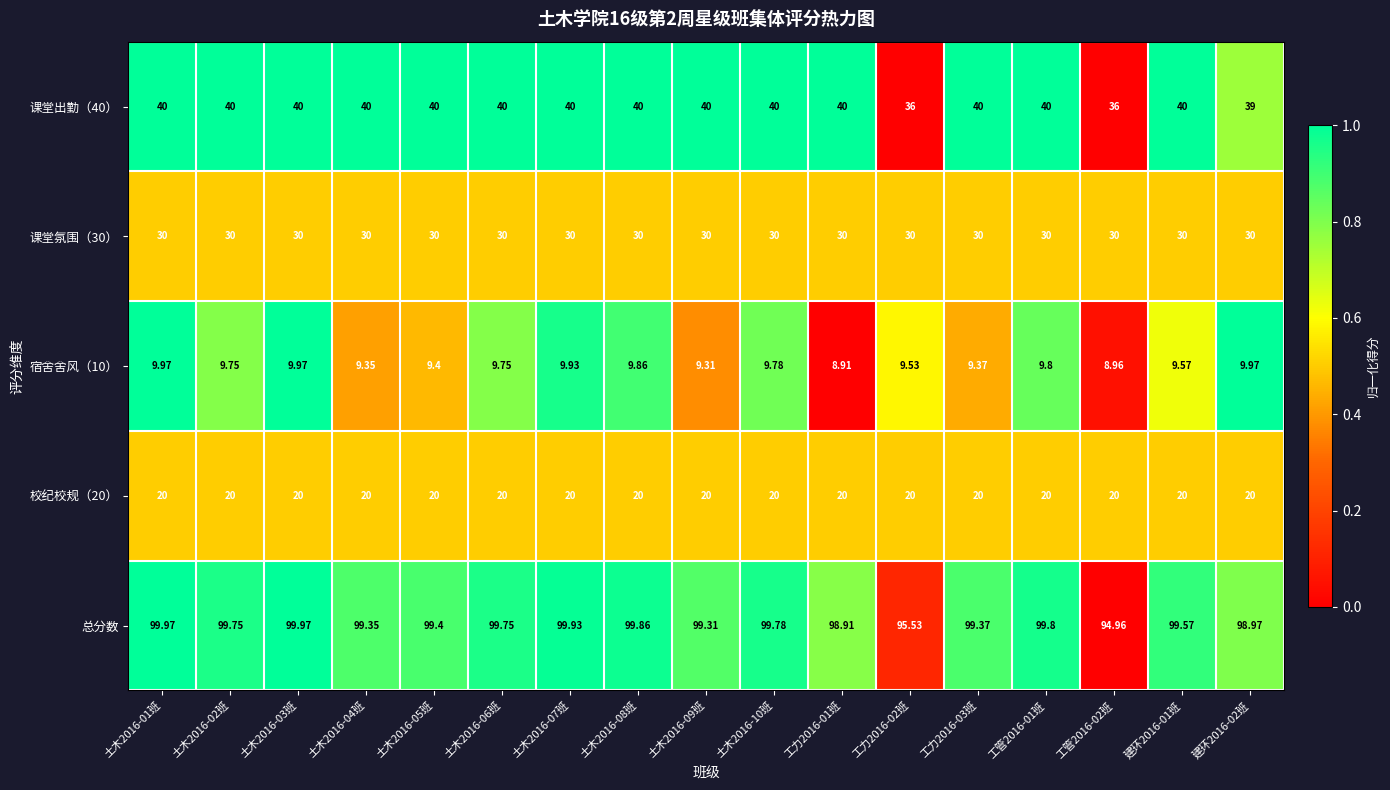

Which series has the widest spread of values?

总分数